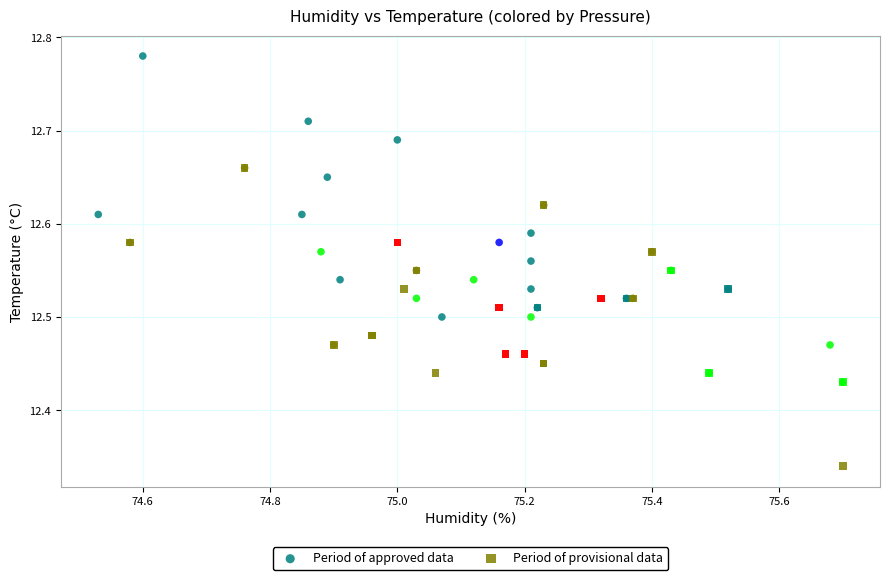

Which series contains the lowest Y value?

Period of provisional data